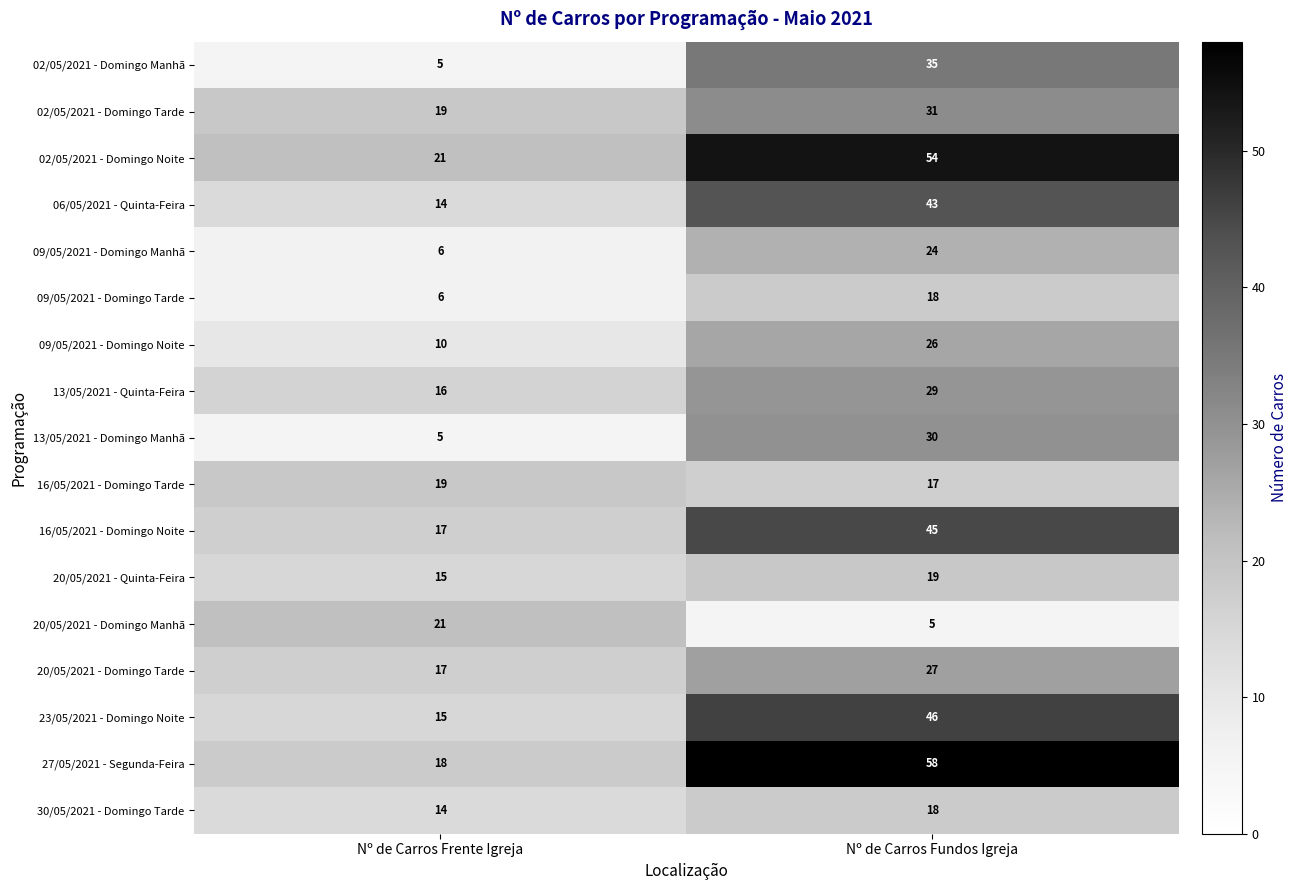

What is the spread (max minus min) of values at Nº de Carros Frente Igreja?

16